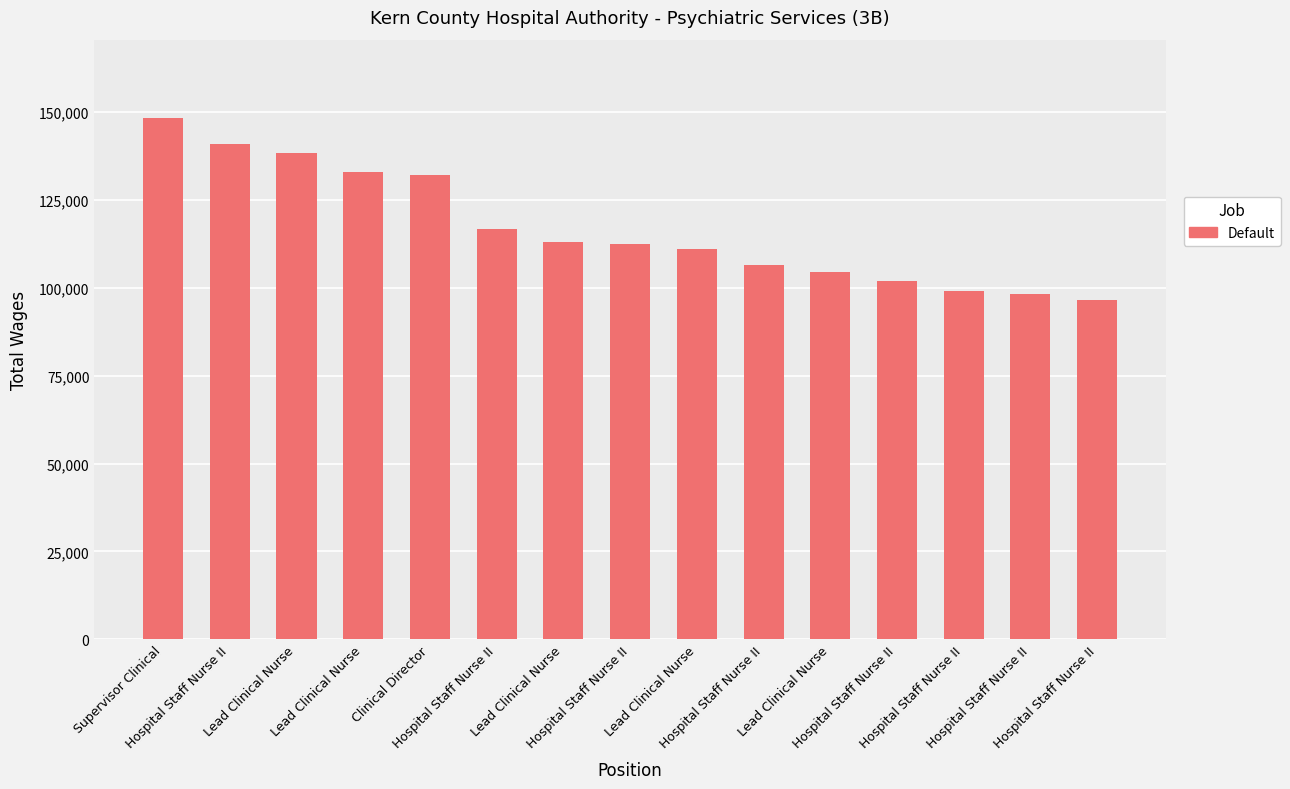

Rank the categories by value from lowest to highest.

Hospital Staff Nurse II, Hospital Staff Nurse II, Hospital Staff Nurse II, Hospital Staff Nurse II, Lead Clinical Nurse, Hospital Staff Nurse II, Lead Clinical Nurse, Hospital Staff Nurse II, Lead Clinical Nurse, Hospital Staff Nurse II, Clinical Director, Lead Clinical Nurse, Lead Clinical Nurse, Hospital Staff Nurse II, Supervisor Clinical